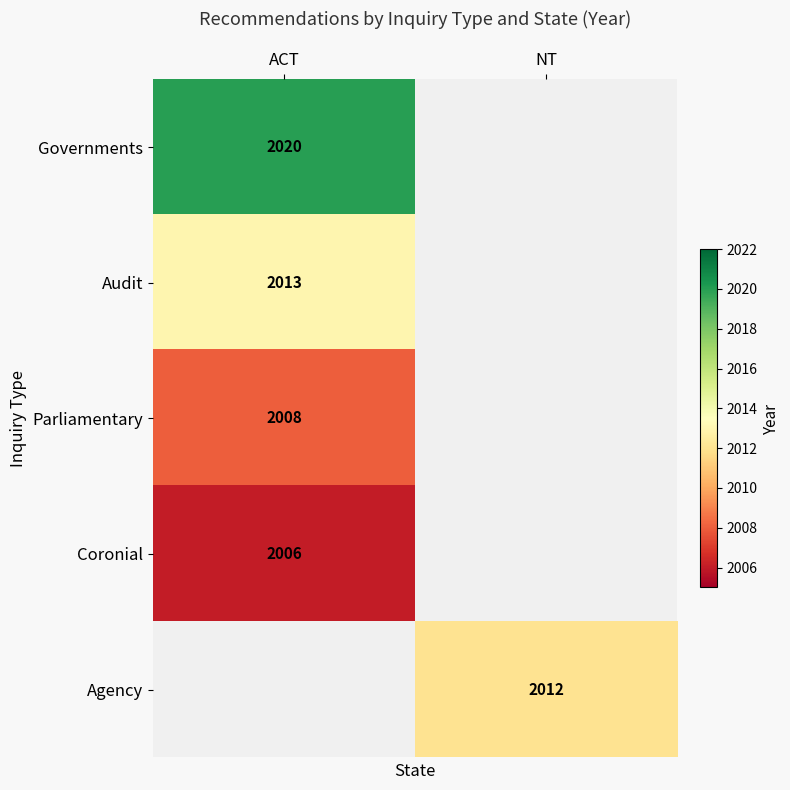

At how many categories does at least one series exceed 2016?

1